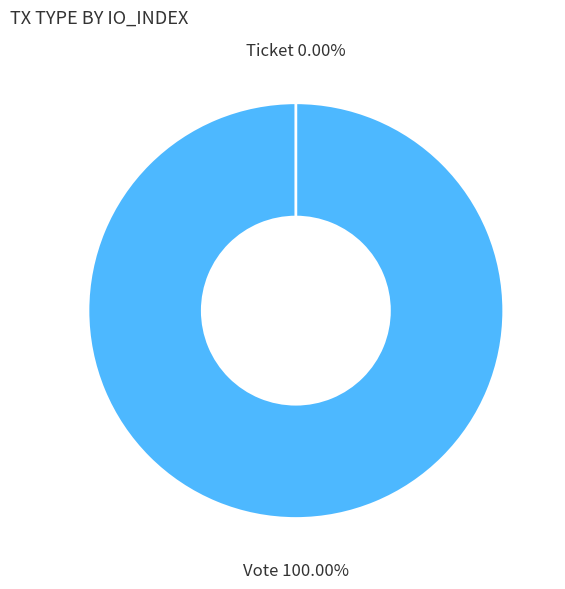

What is the largest slice in the pie chart?

Vote